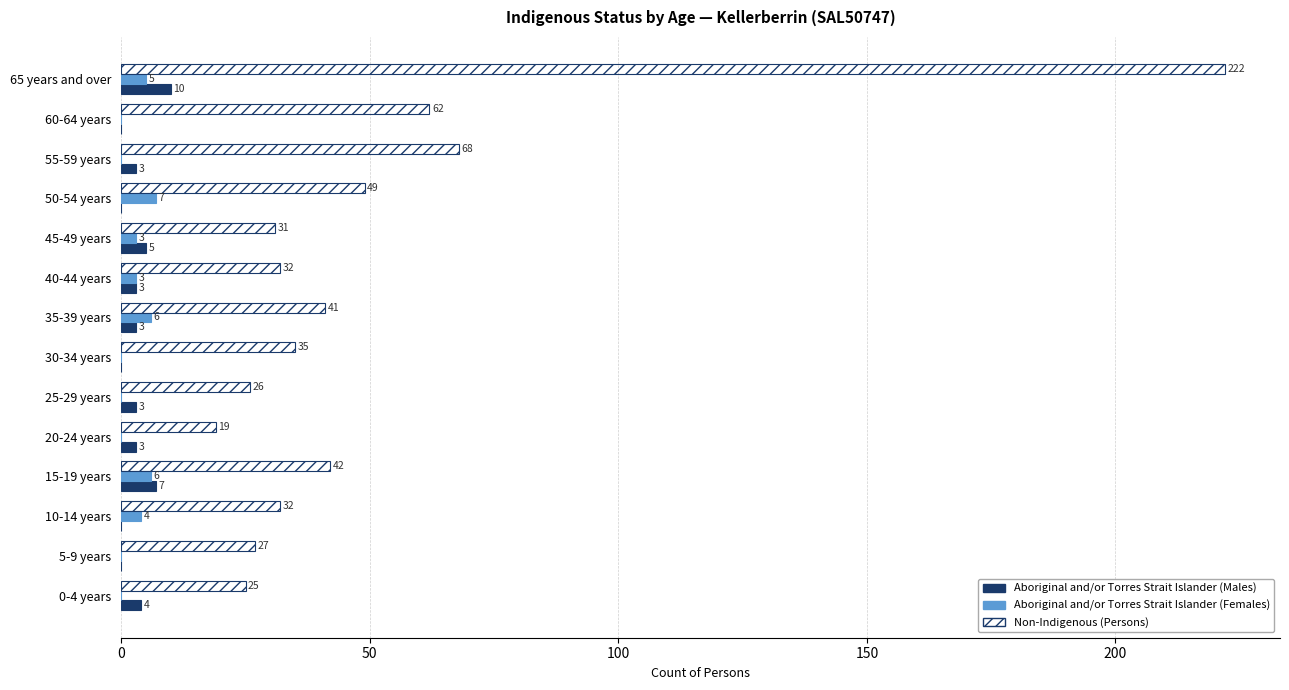

What is the maximum value for Aboriginal and/or Torres Strait Islander (Males)?

10